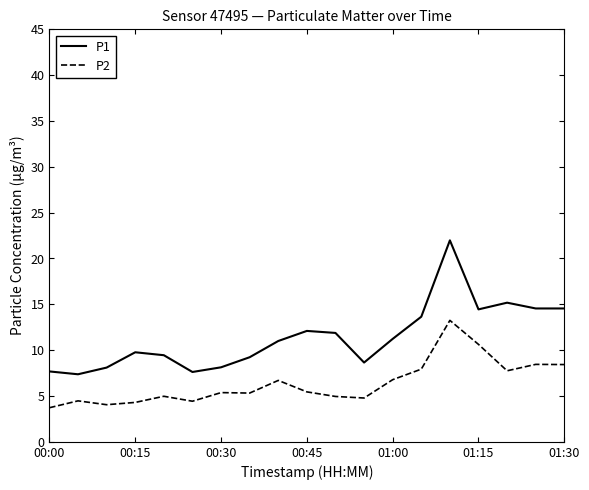

What is the smallest value displayed?

3.7